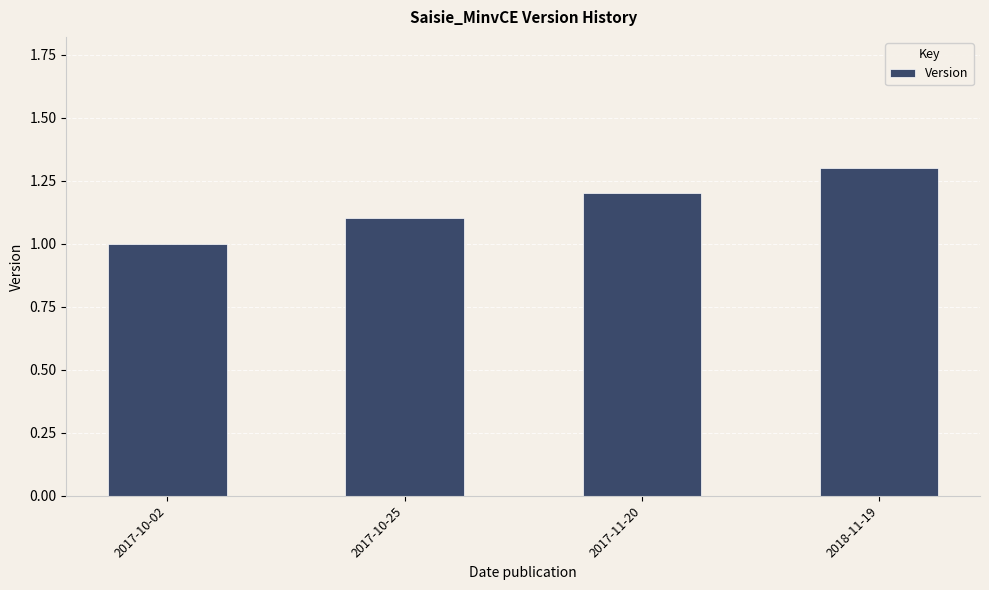

What is the difference between the values at 2017-11-20 and 2018-11-19?

0.1